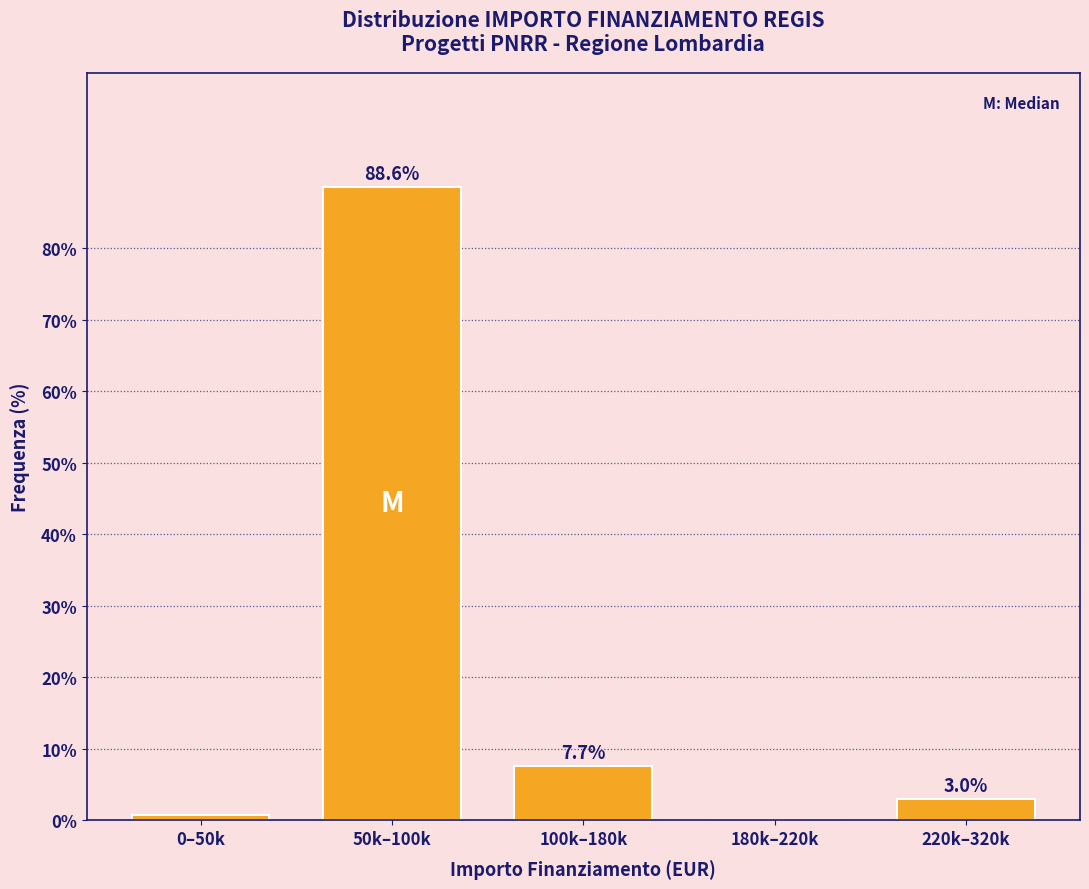

Where is the data nearest to the value 44?

100k–180k